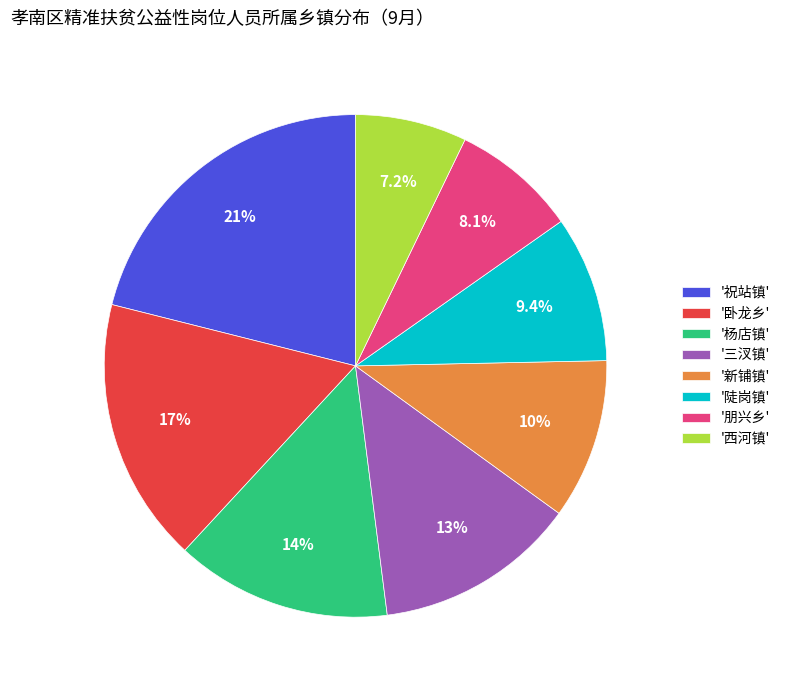

How many segments does this pie chart have?

8